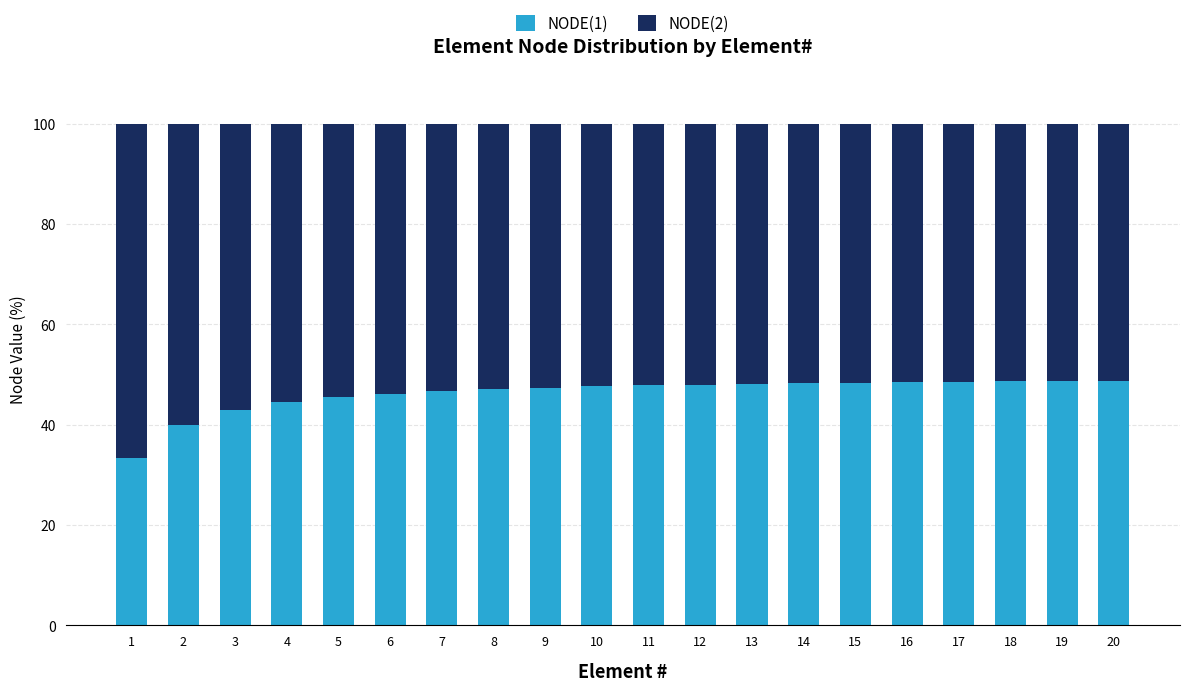

What is the total value across all series at 2?

100.0